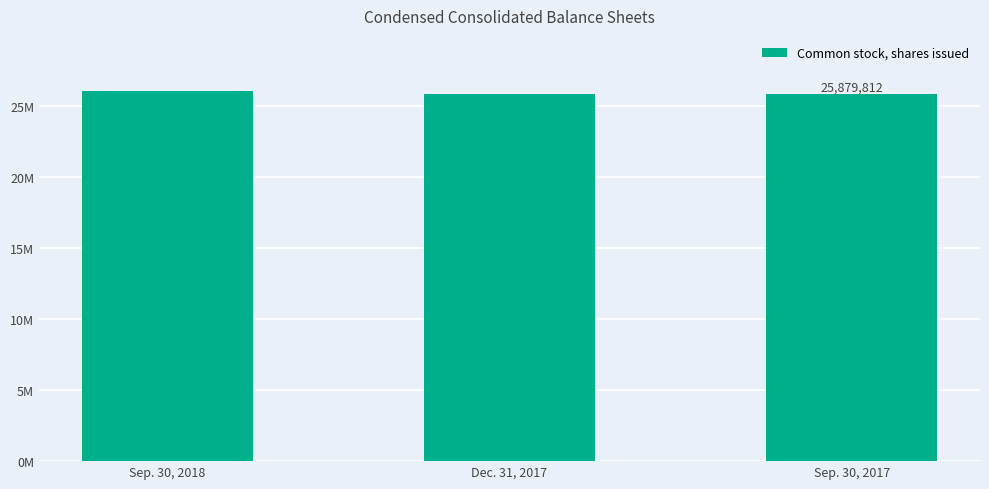

Is it true that the value at Sep. 30, 2017 is 25879812?

True